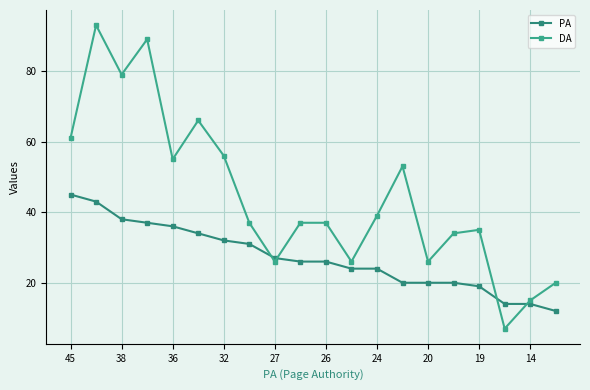

What are all the series names shown in the legend?

PA, DA